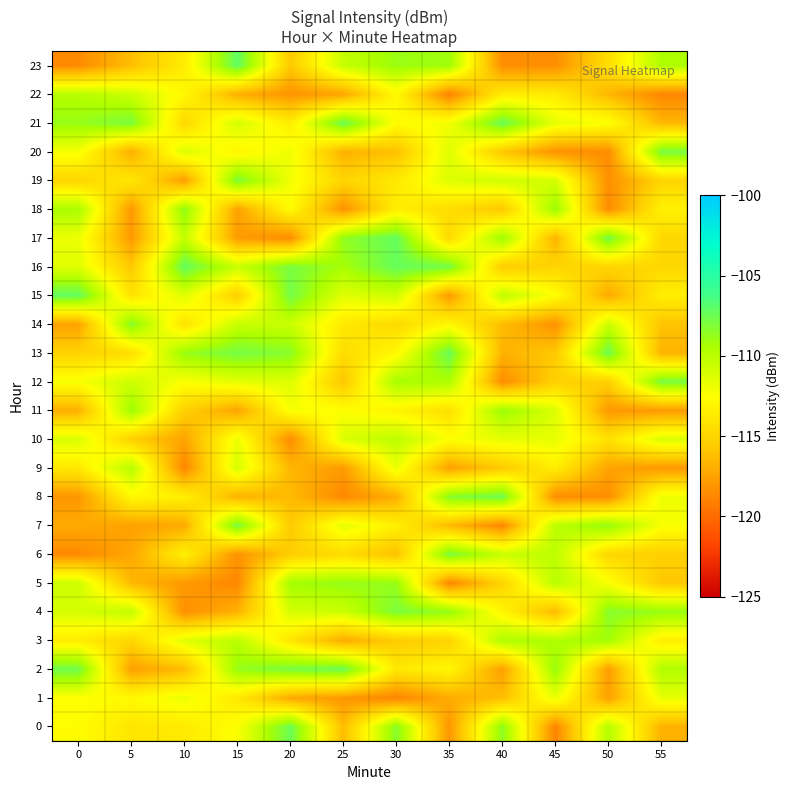

List the series in order of their peak value, highest first.

row_23, row_15, row_16, row_17, row_13, row_21, row_0, row_2, row_8, row_7, row_12, row_20, row_6, row_4, row_19, row_14, row_18, row_5, row_11, row_3, row_9, row_22, row_10, row_1